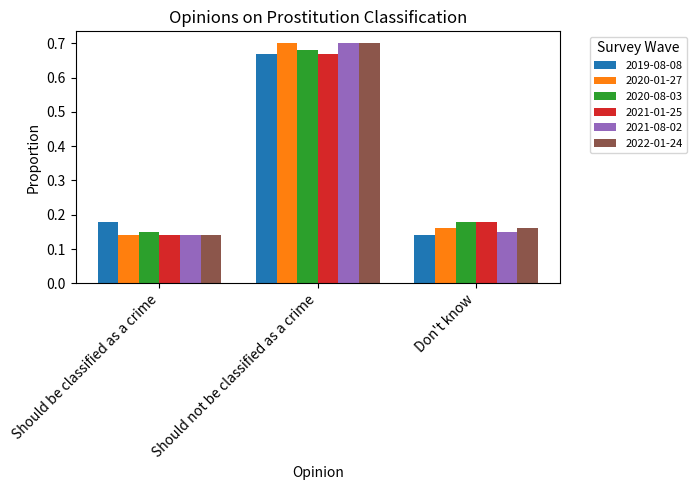

How many groups of bars are there?

3